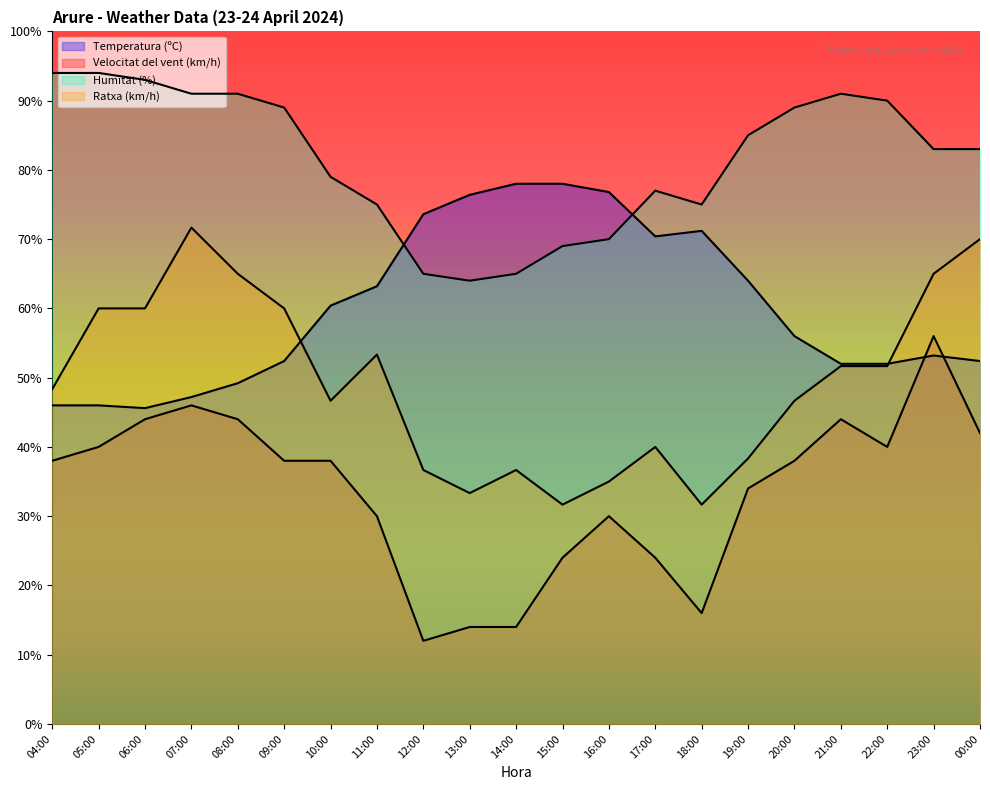

Does the chart have visible grid lines?

No